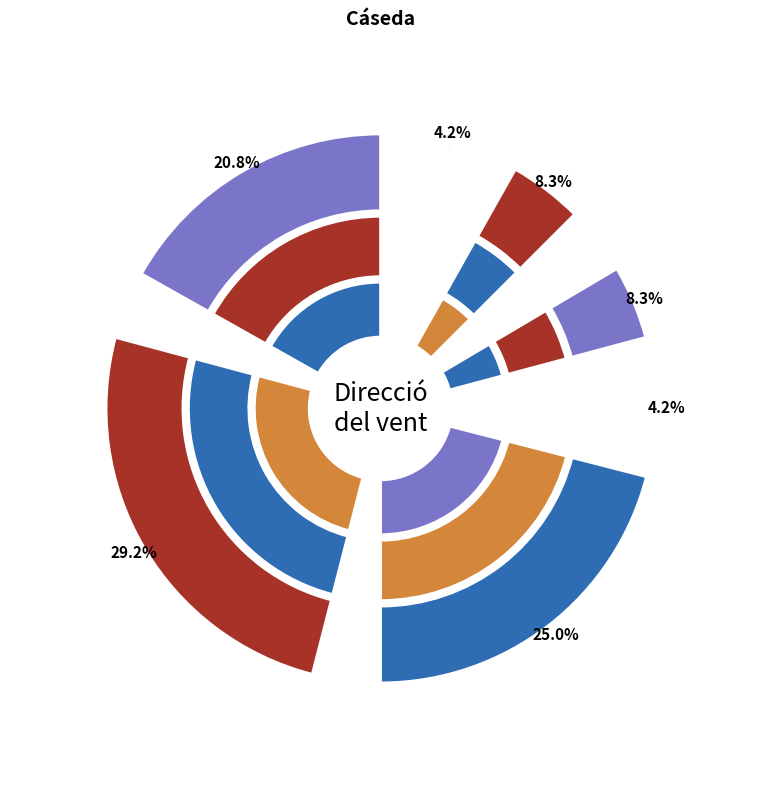

Does Nord-oest represent more than half of the total?

No